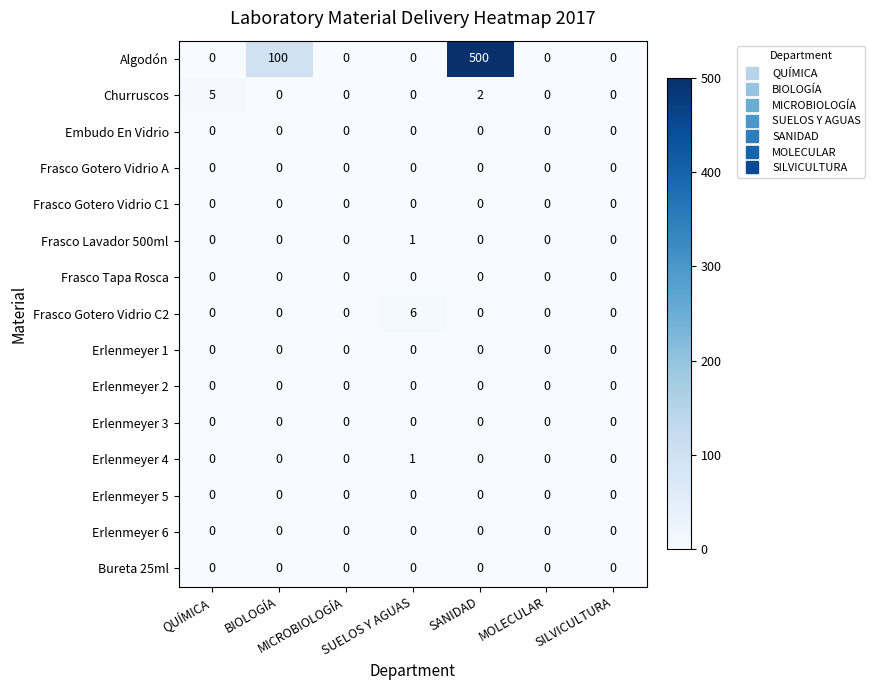

What is the difference between the maximum and second lowest values in the Algodón series?

500